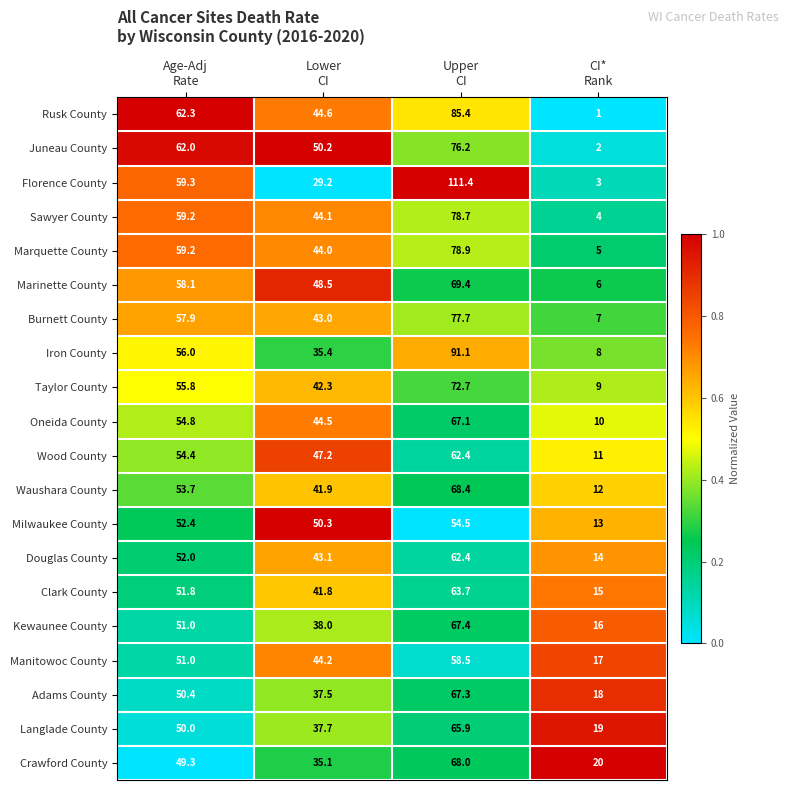

What is the smallest value displayed?

1.0